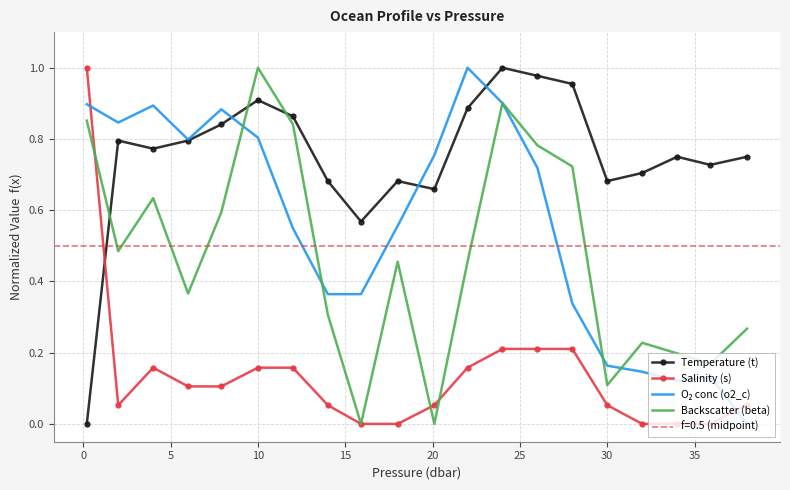

What is the difference between the maximum and minimum values in the Temperature (t) series?

1.0